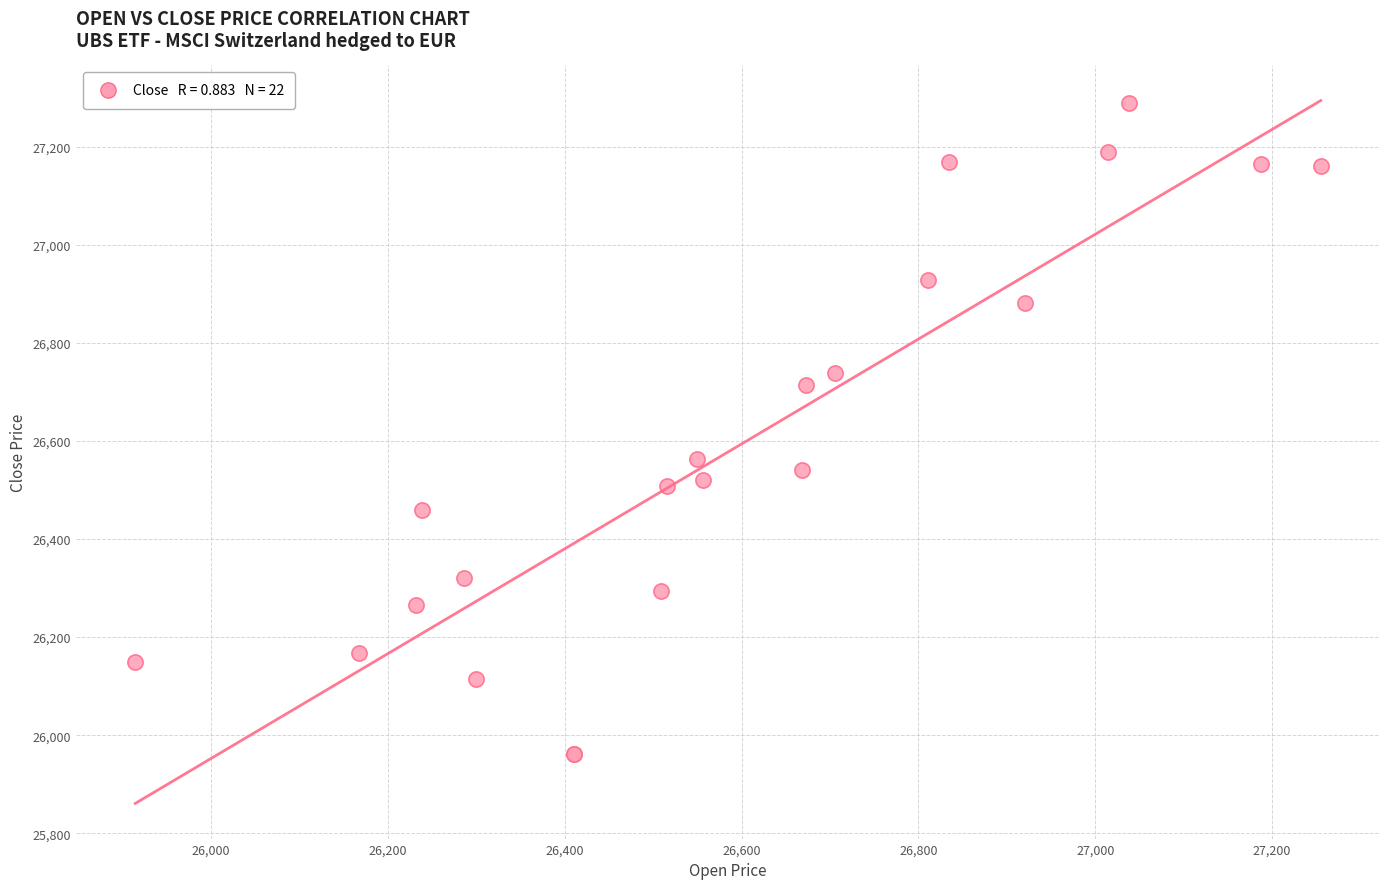

What Y value in the scatter plot is closest to 26625?

26563